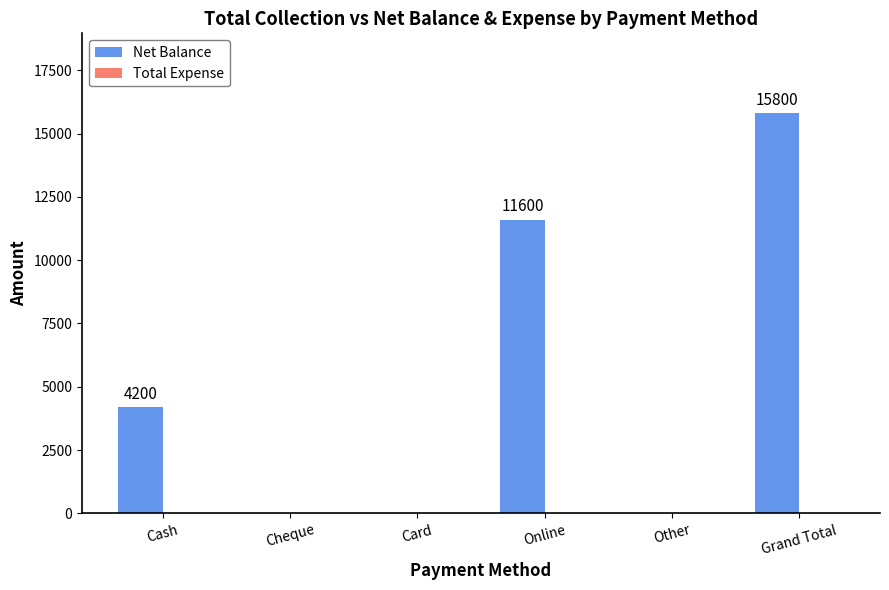

Where is the data nearest to the value 7900?

Cash